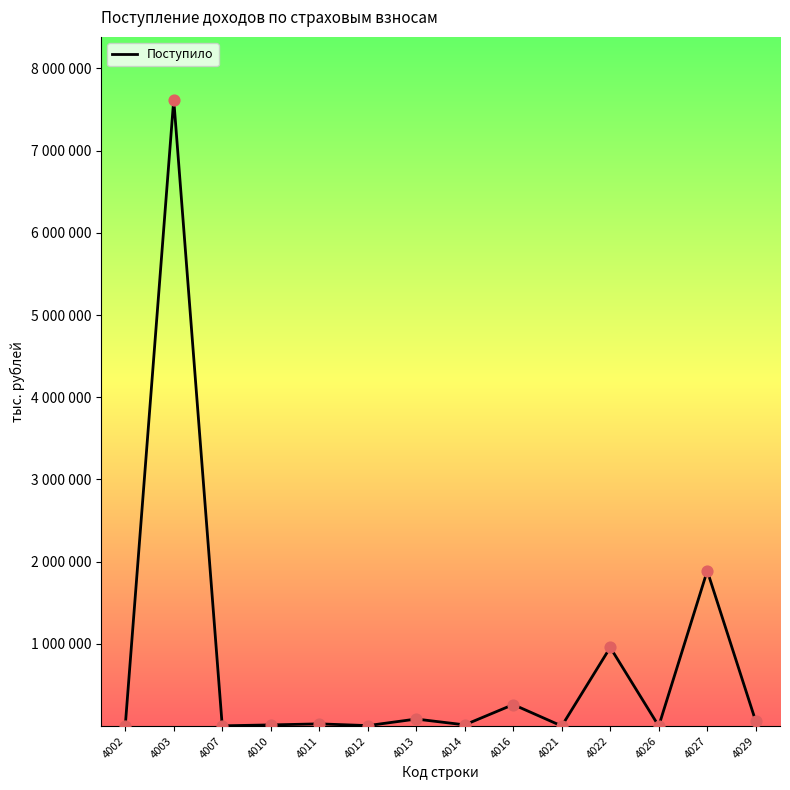

What is the change in value from 4011 to 4013?

+58541